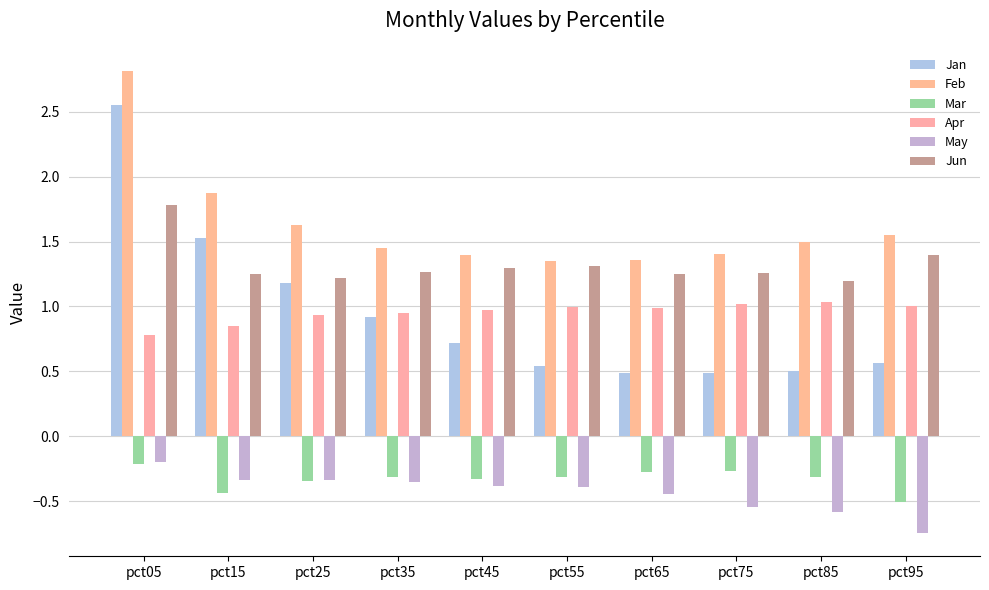

Which series changed the most between pct45 and pct85?

Jan